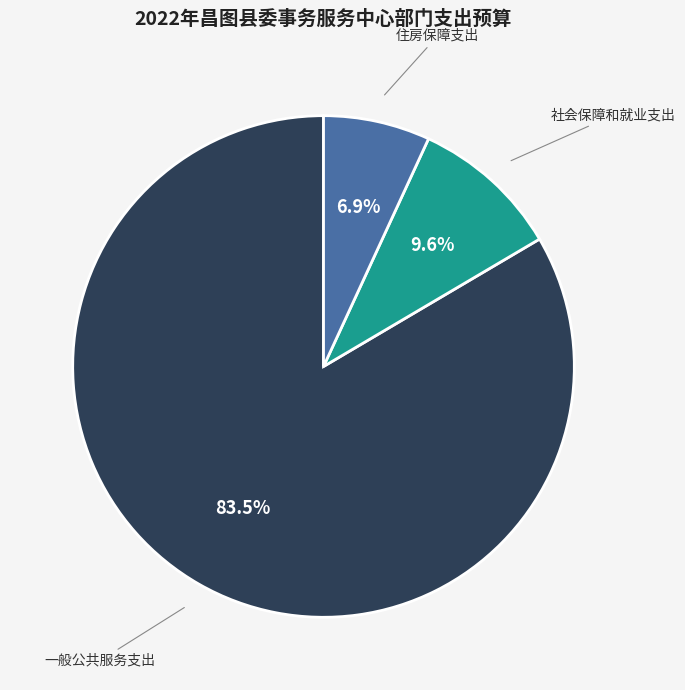

True or false: 住房保障支出 accounts for 17% of the total.

False